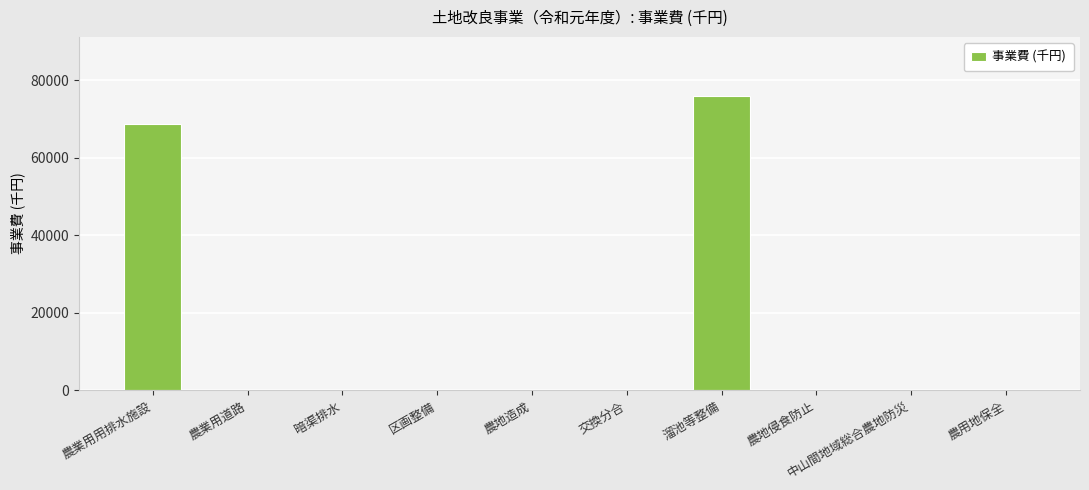

How many categories are shown in the chart?

10